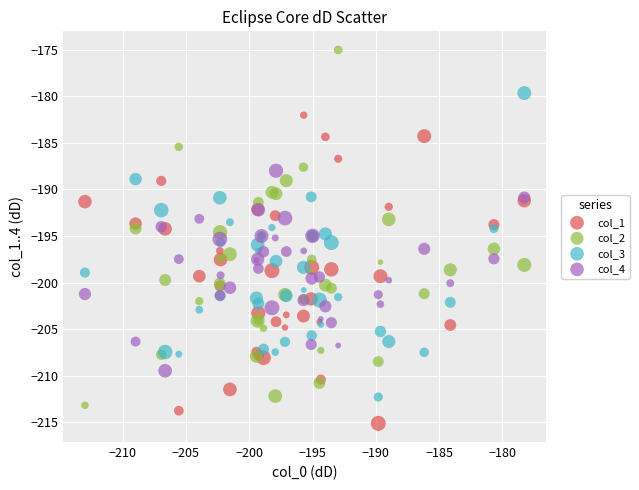

What is the X range (max minus min) for the scatter plot?

34.7